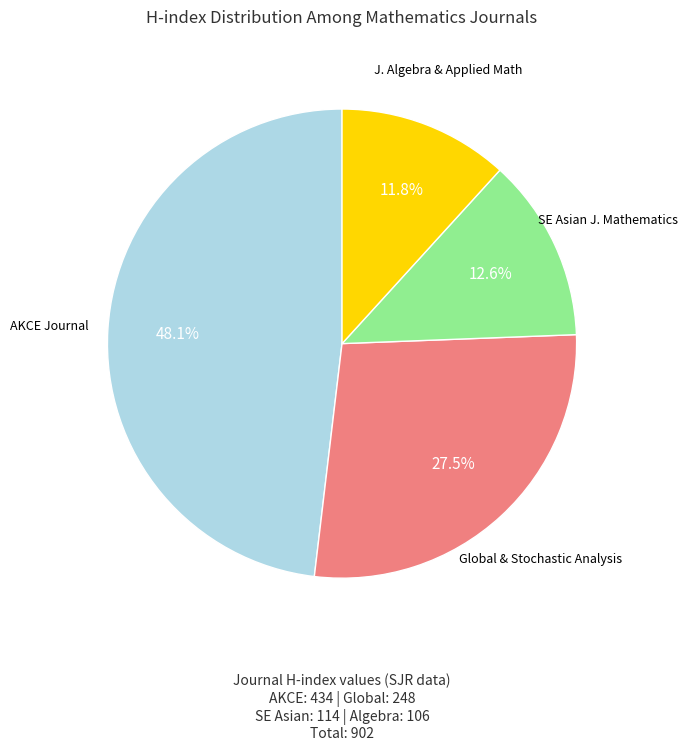

How many segments does this pie chart have?

4